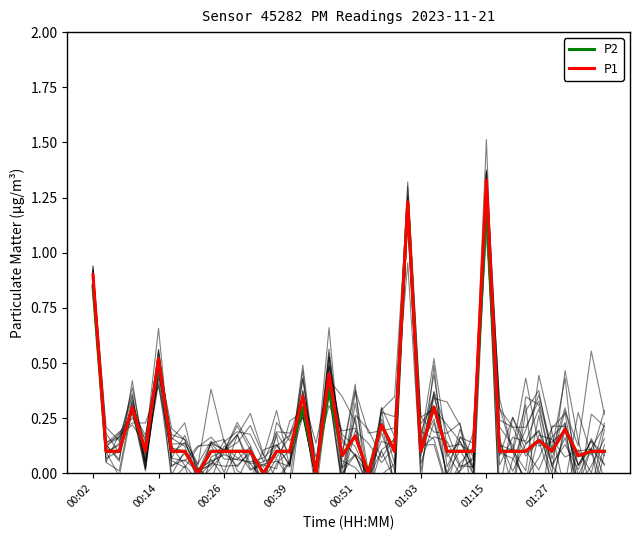

What value does the P2 series have at 32?

0.1